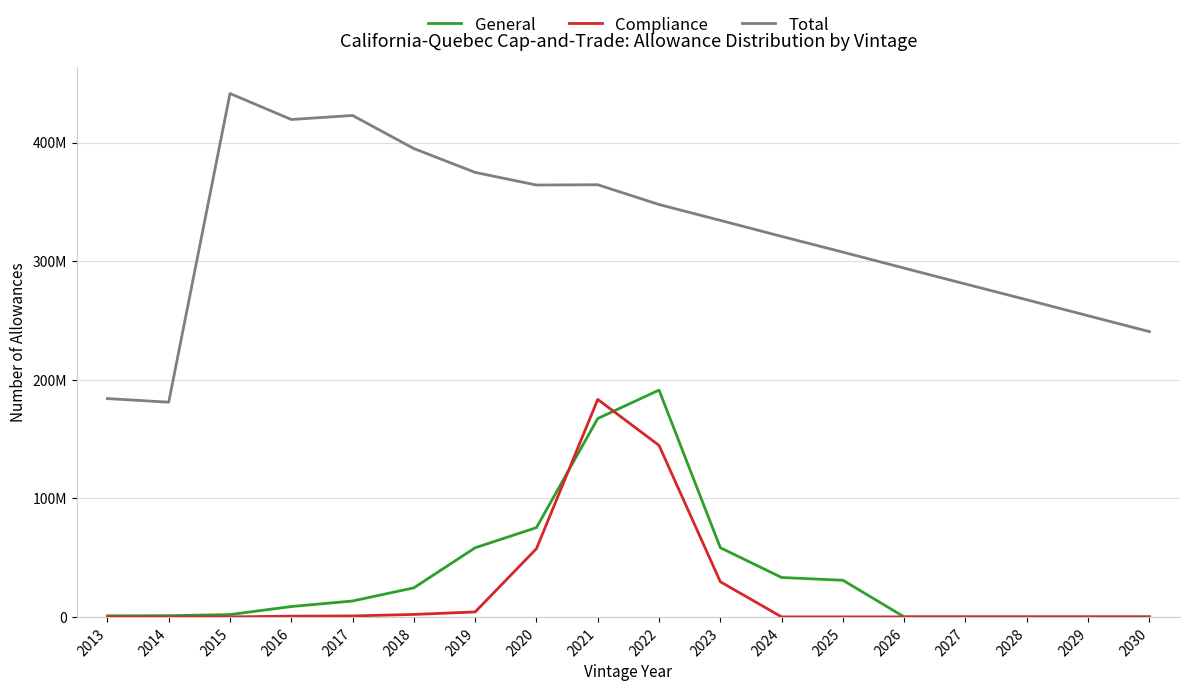

What is the value of the Compliance point at the 7th from the left?

4178592